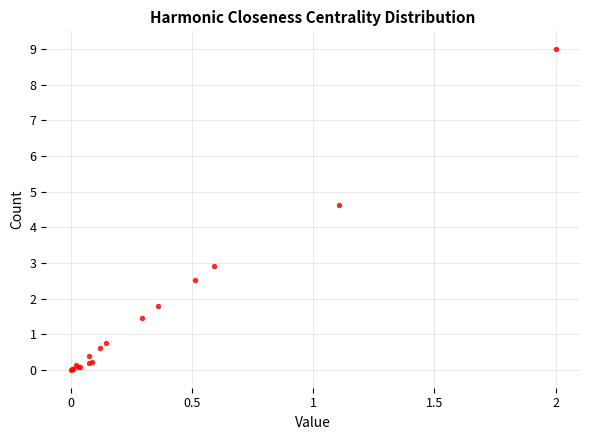

What Y value in the scatter plot is closest to 4?

4.6